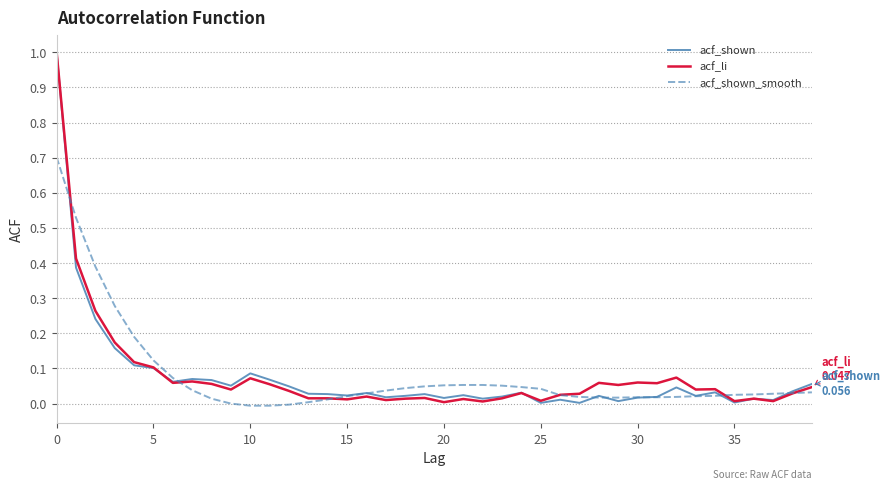

Which series ends up on top after the final intersection of acf_shown_smooth and acf_shown?

acf_shown